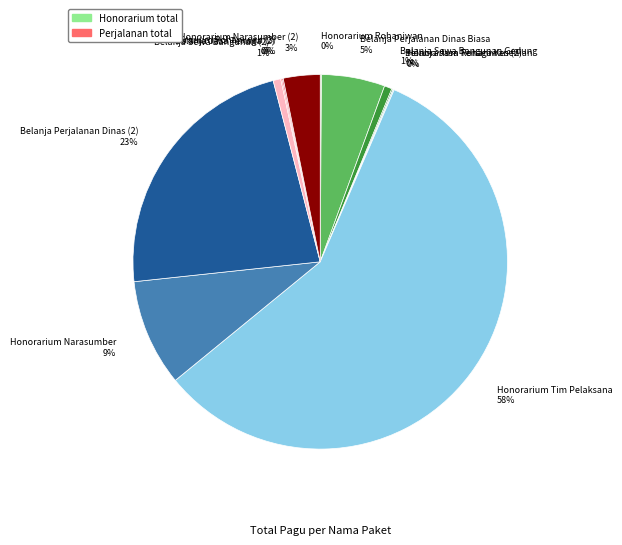

To the nearest percent, what portion does Honorarium Narasumber 9% represent?

9%